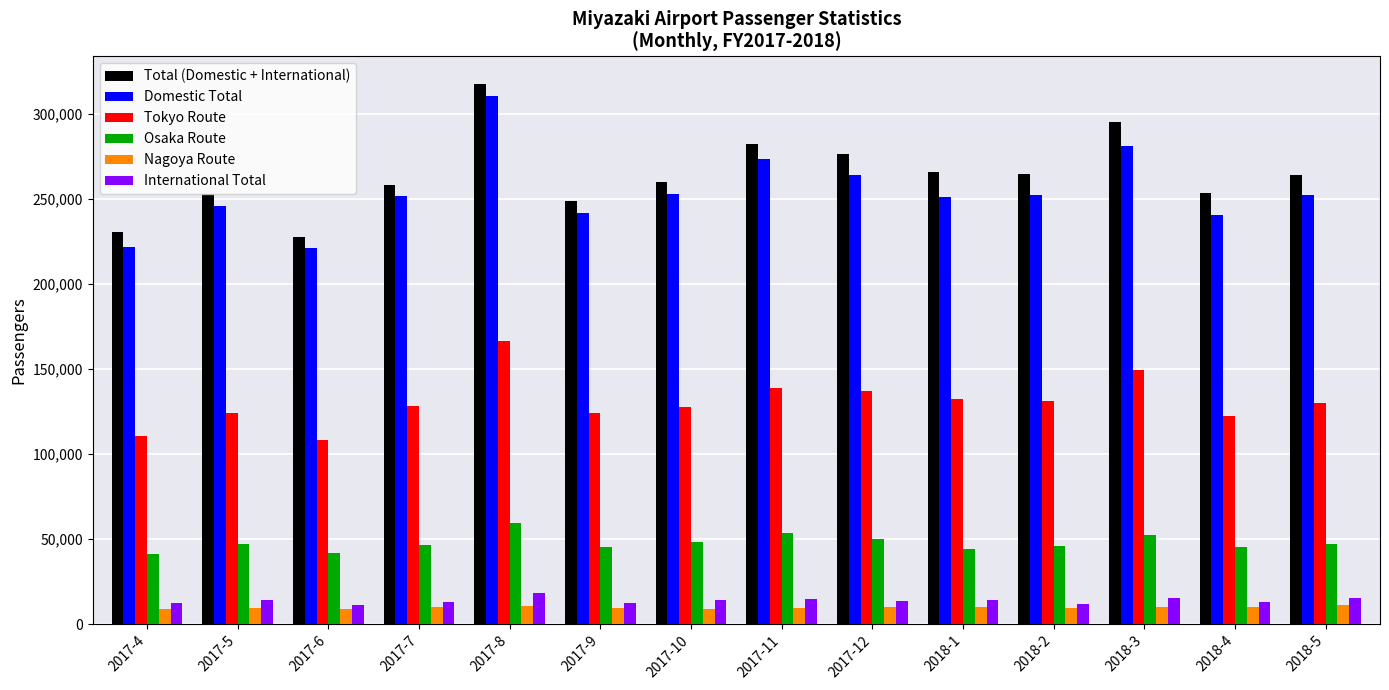

What is the value of the Nagoya Route bar at the 13th from the left?

10044